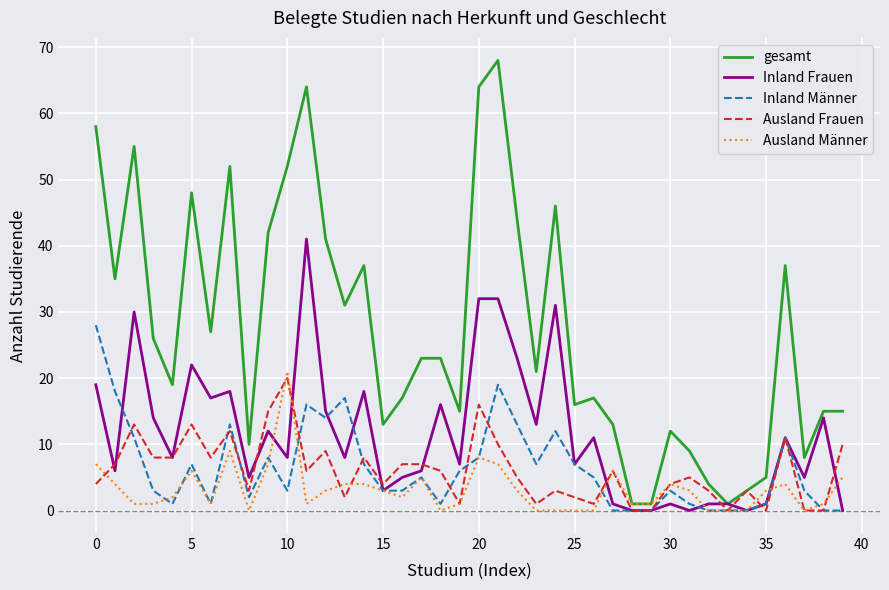

What is the maximum value for gesamt?

68